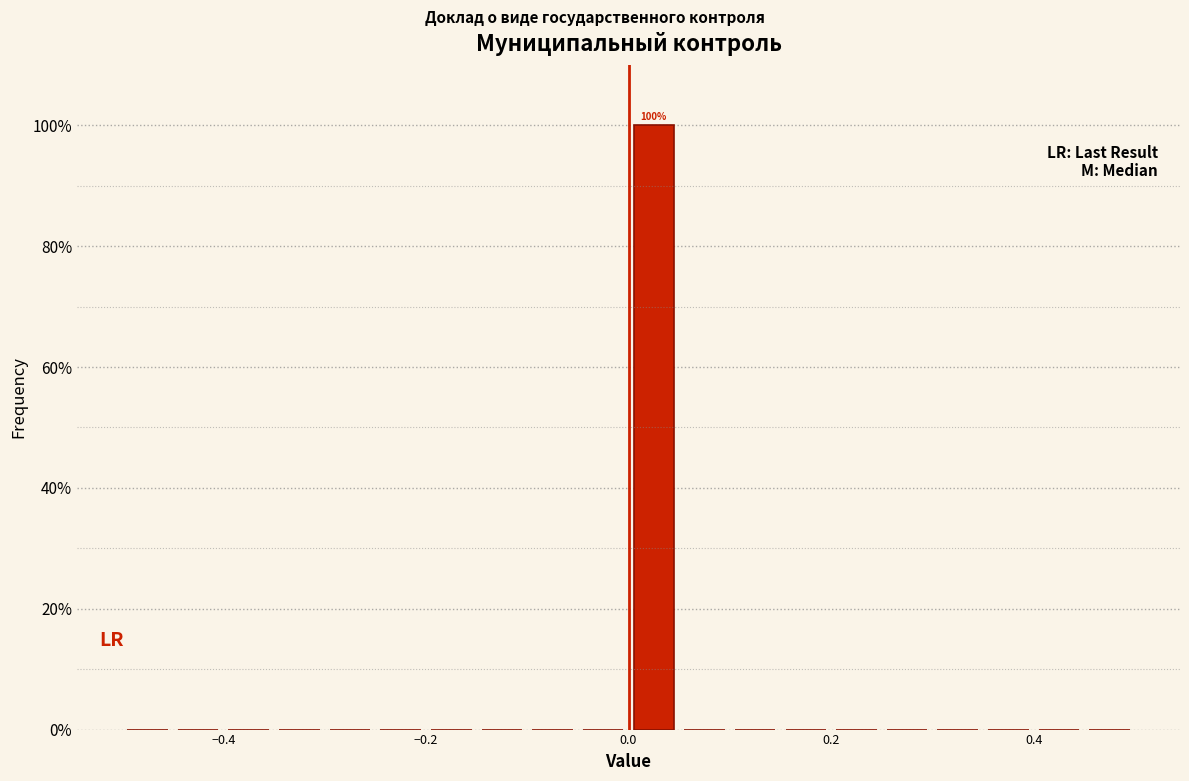

Read against the x-axis, roughly where is the centre of the tallest bar?

0.02